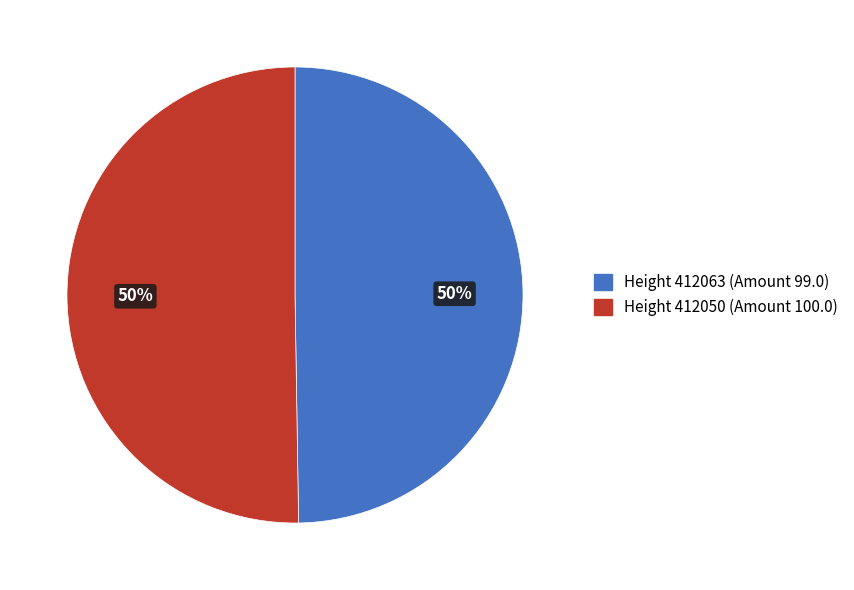

To the nearest percent, what is the average slice percentage?

50%